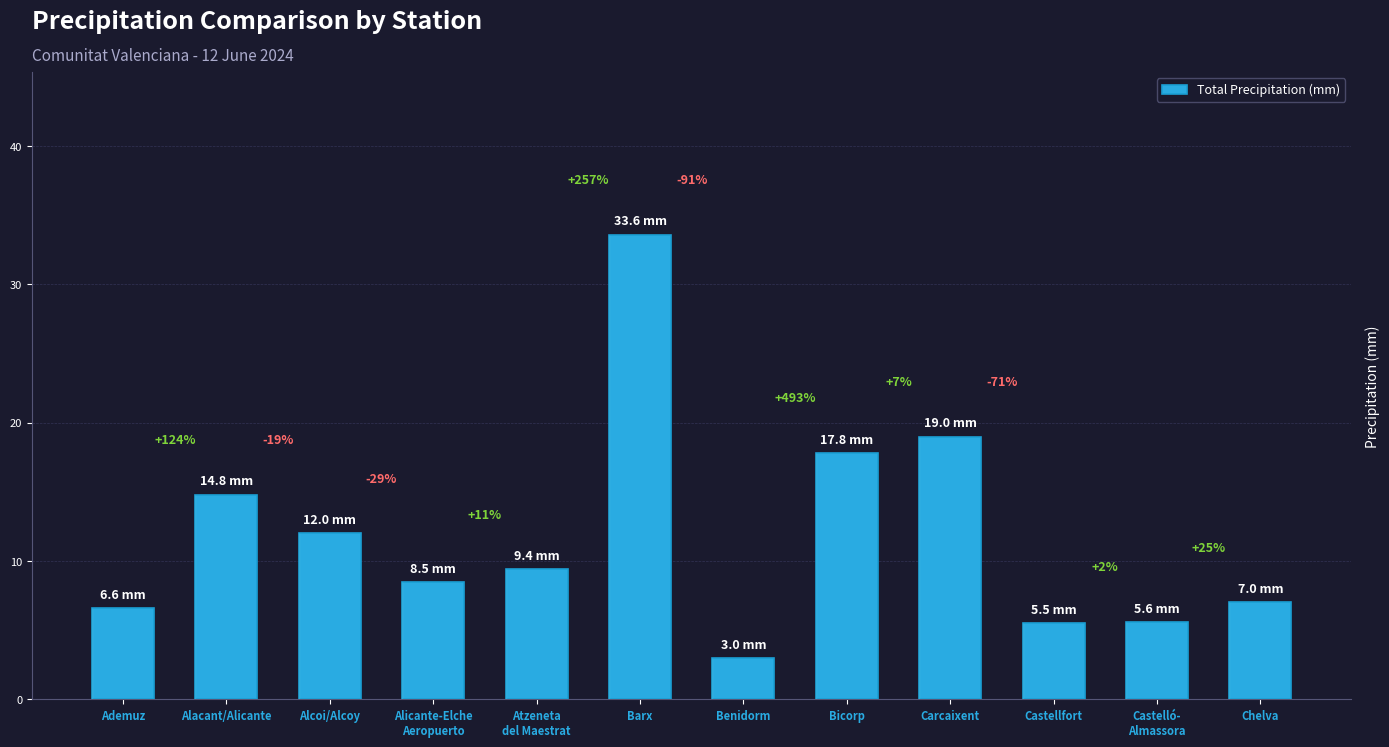

What is the minimum value shown in the chart?

3.0